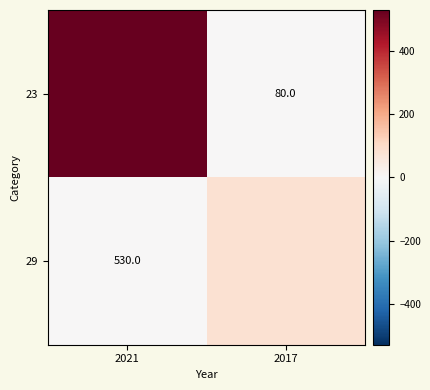

The value of 29 at 2021 is 530. True or false?

True